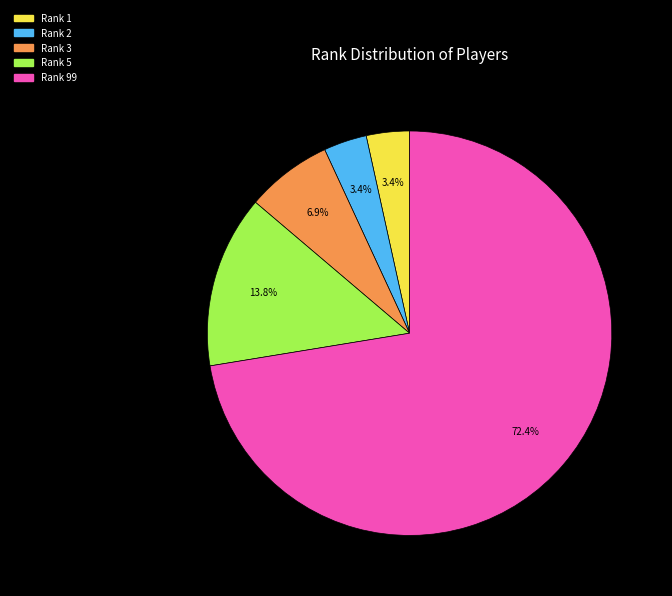

Which category has the biggest portion of the pie?

Rank 99